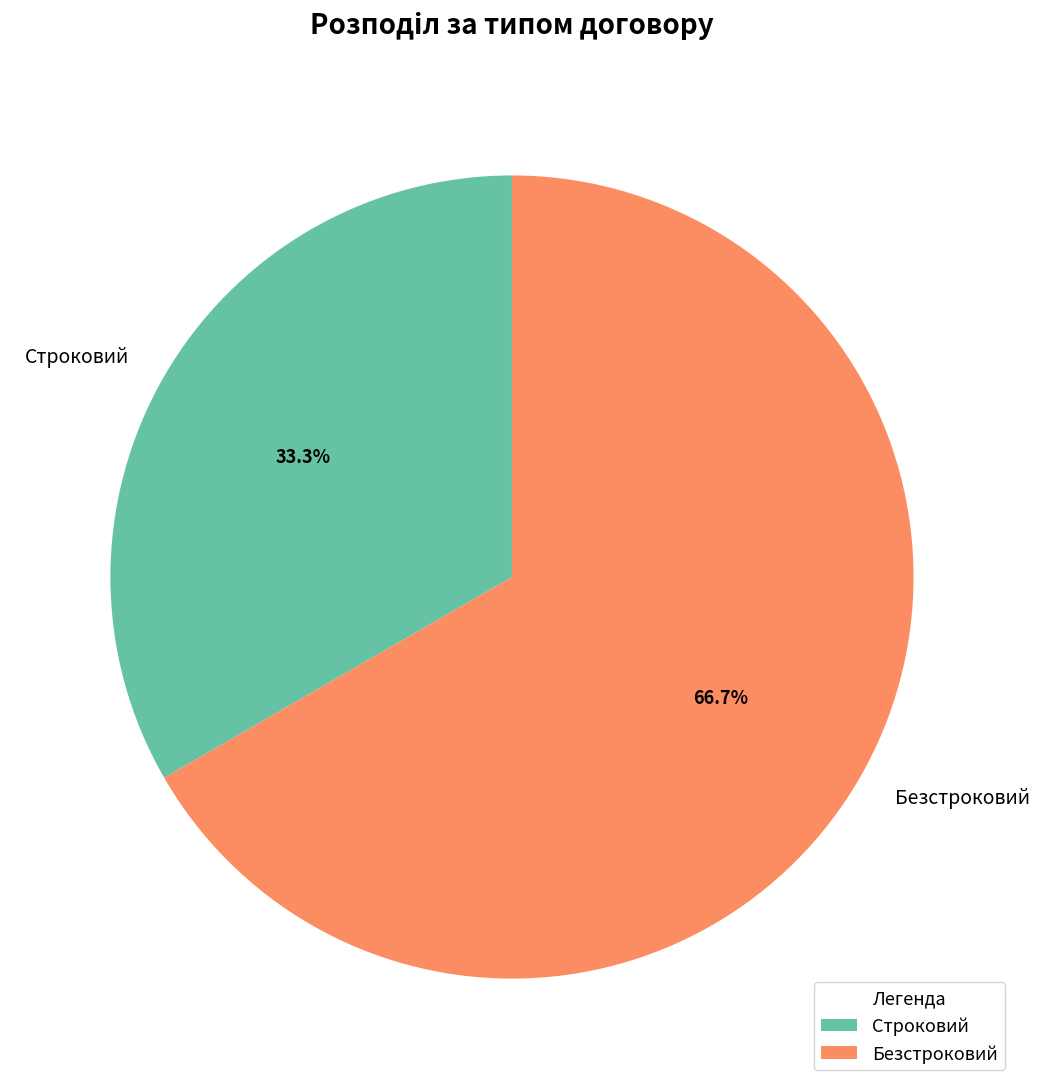

Which has a higher value, Безстроковий or Строковий?

Безстроковий